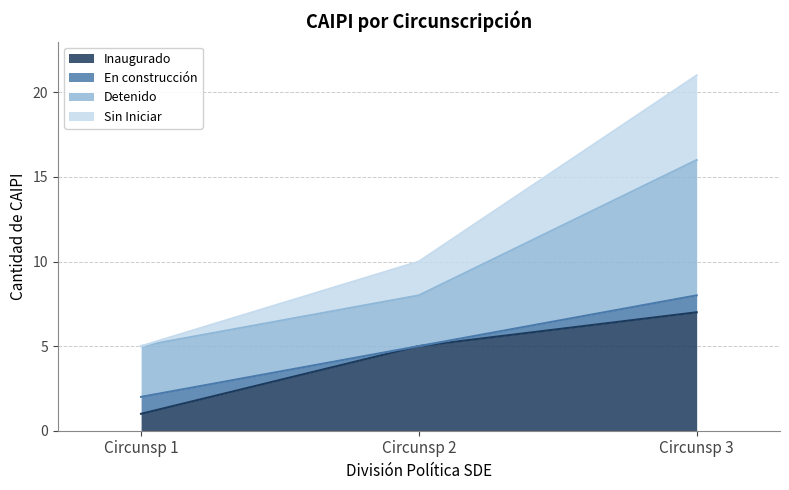

How many lines are shown in the chart?

4